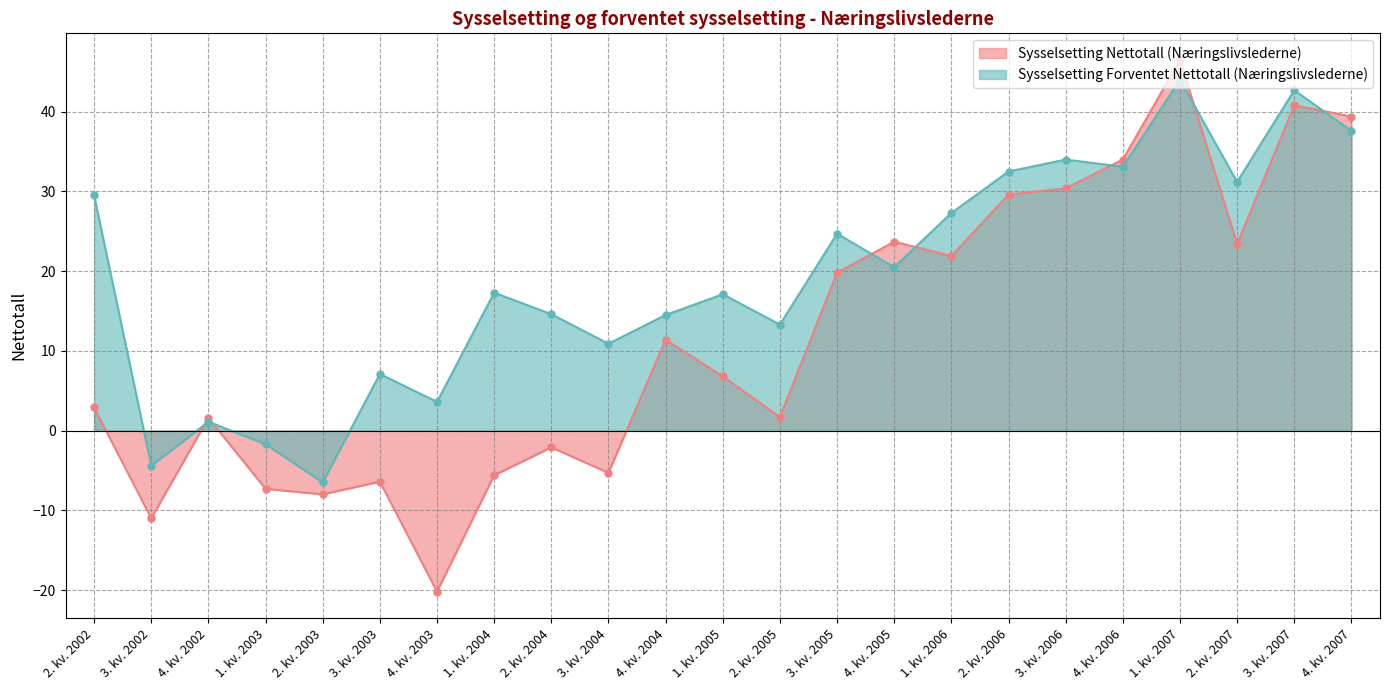

At which label does Sysselsetting Nettotall (Næringslivslederne) first exceed 6?

4. kv. 2004